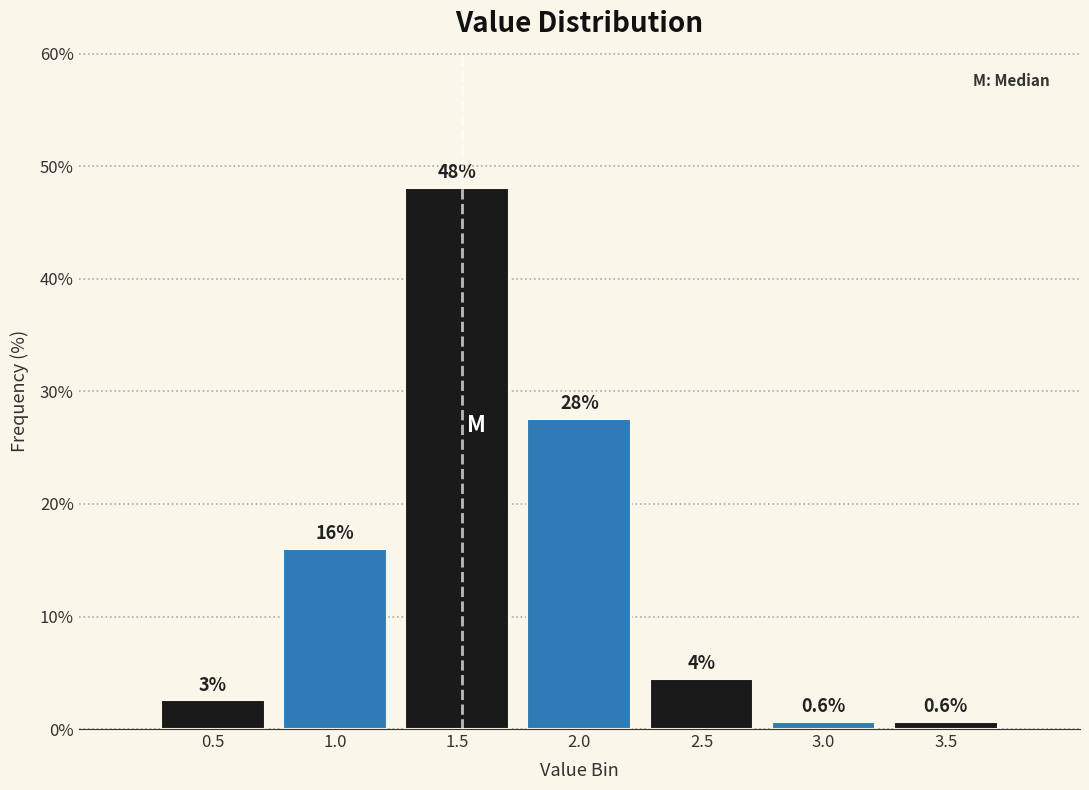

Which category has the highest value across all series?

1.5